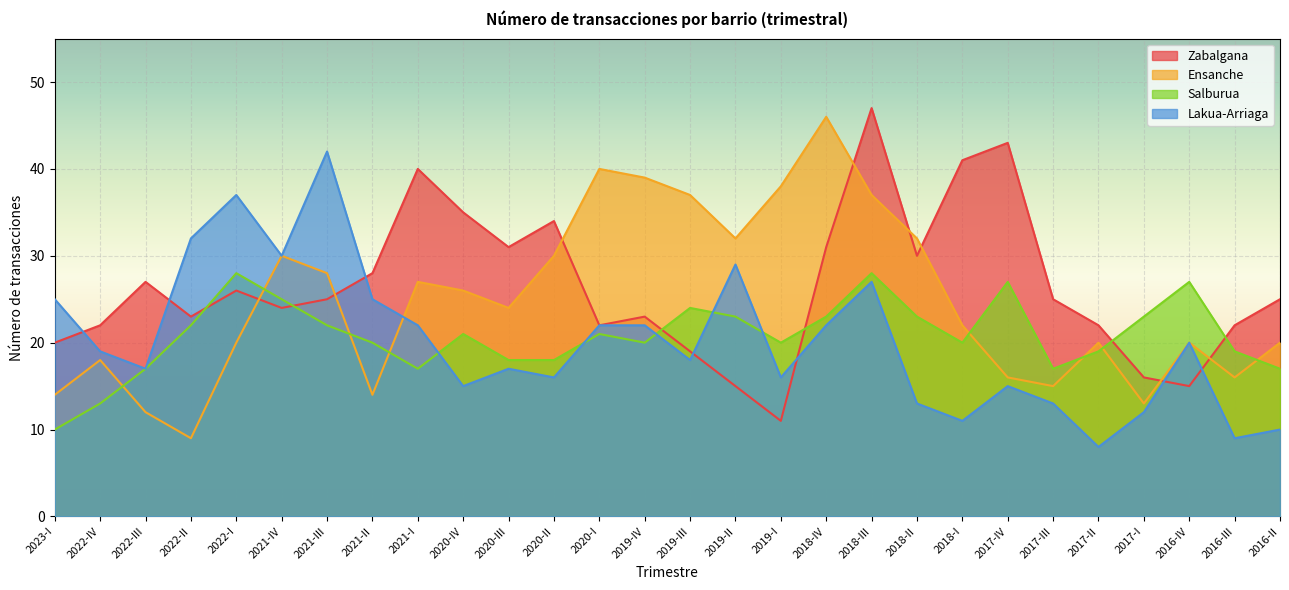

True or false: Ensanche and Lakua-Arriaga cross at least once.

True